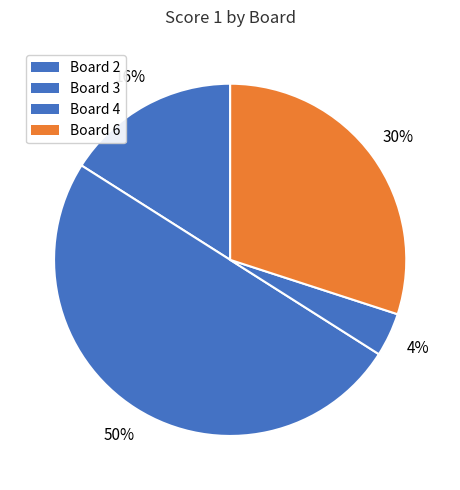

What is the smallest slice in the pie chart?

Board 4